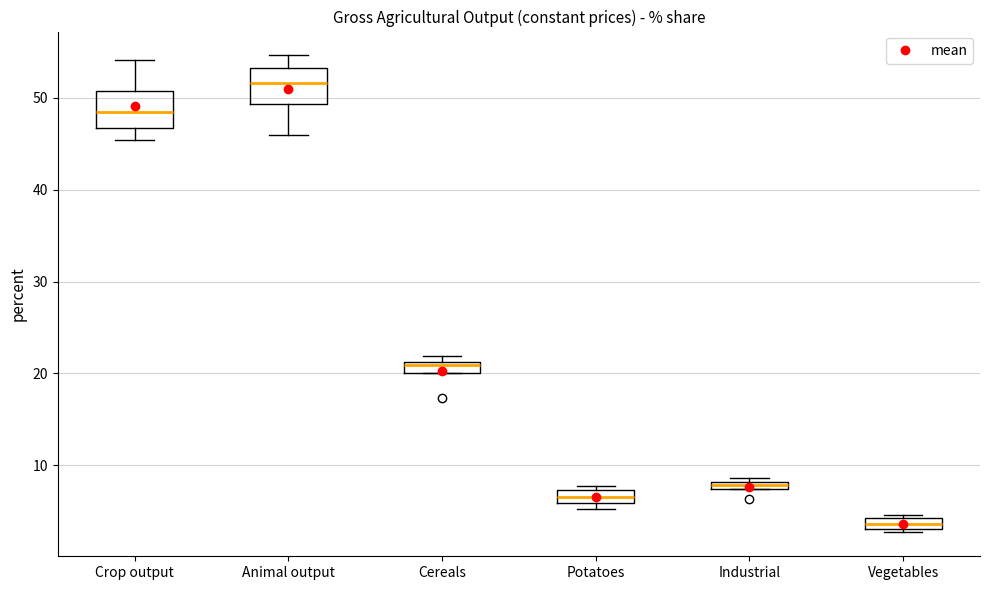

Which box's median line is the highest?

Animal output